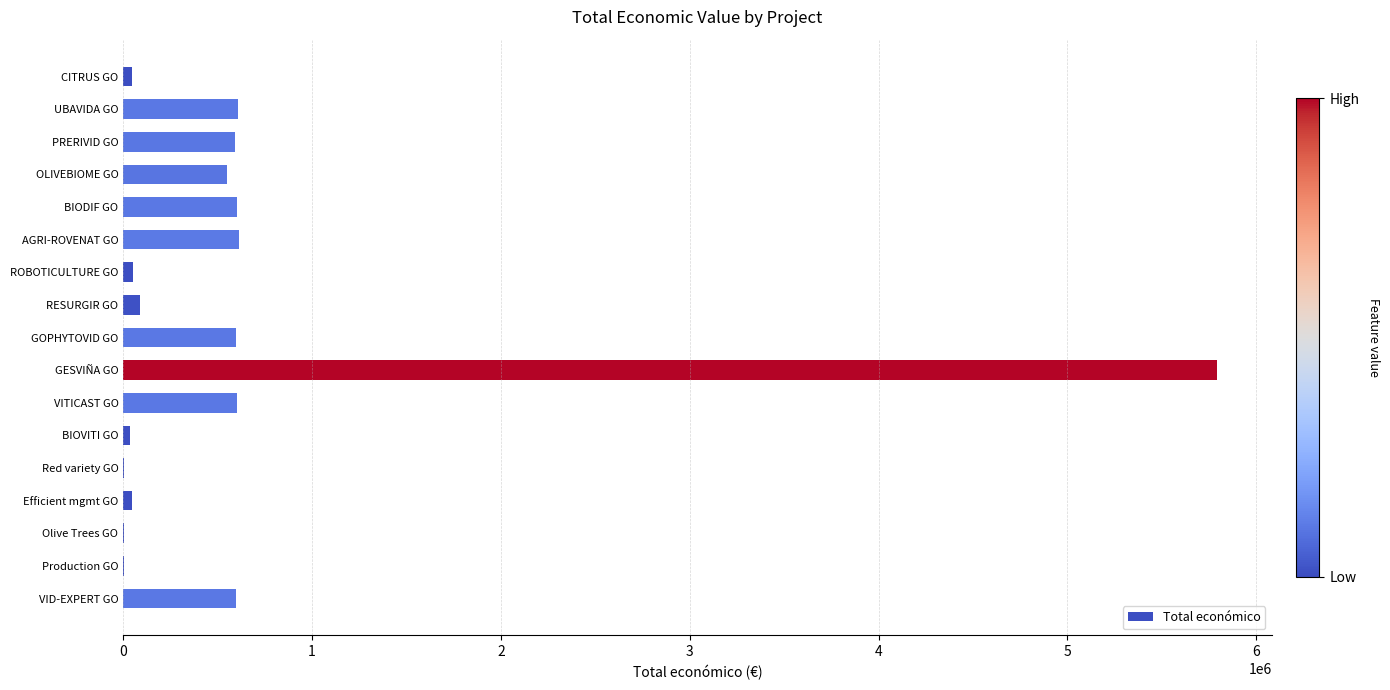

What is the ratio of the value at GESVIÑA GO to the value at VID-EXPERT GO?

9.7